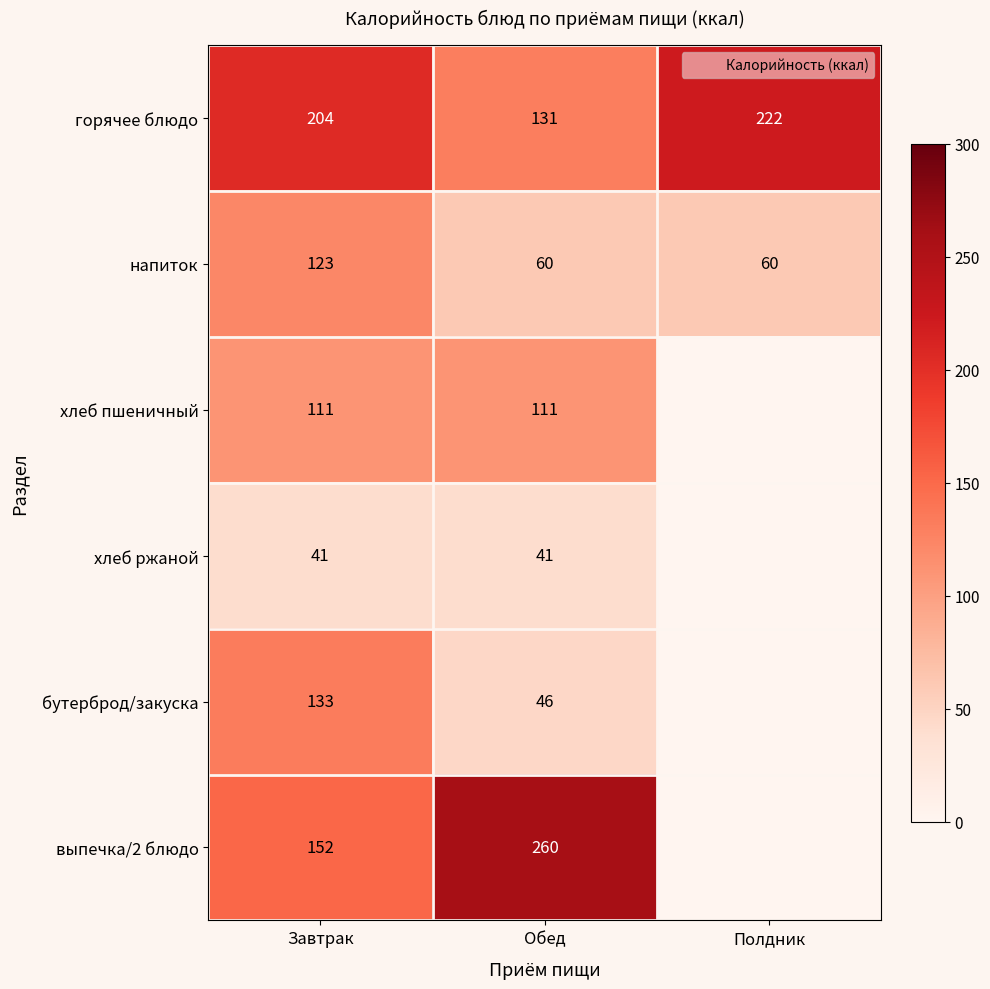

Which series has the largest total across all categories?

горячее блюдо